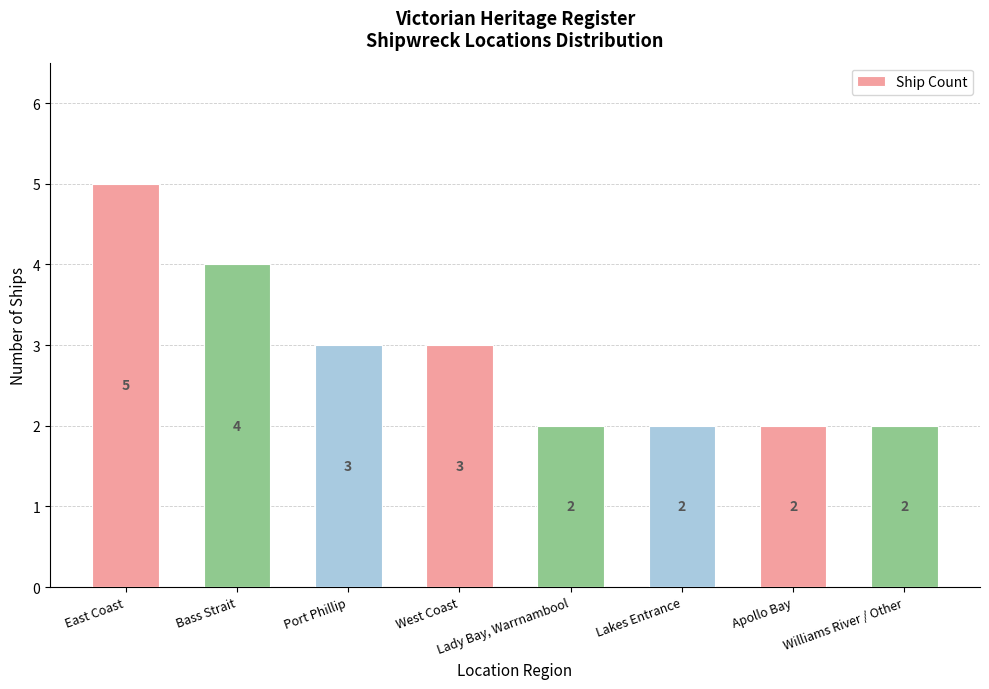

What is the value of the 6th bar from the left?

2